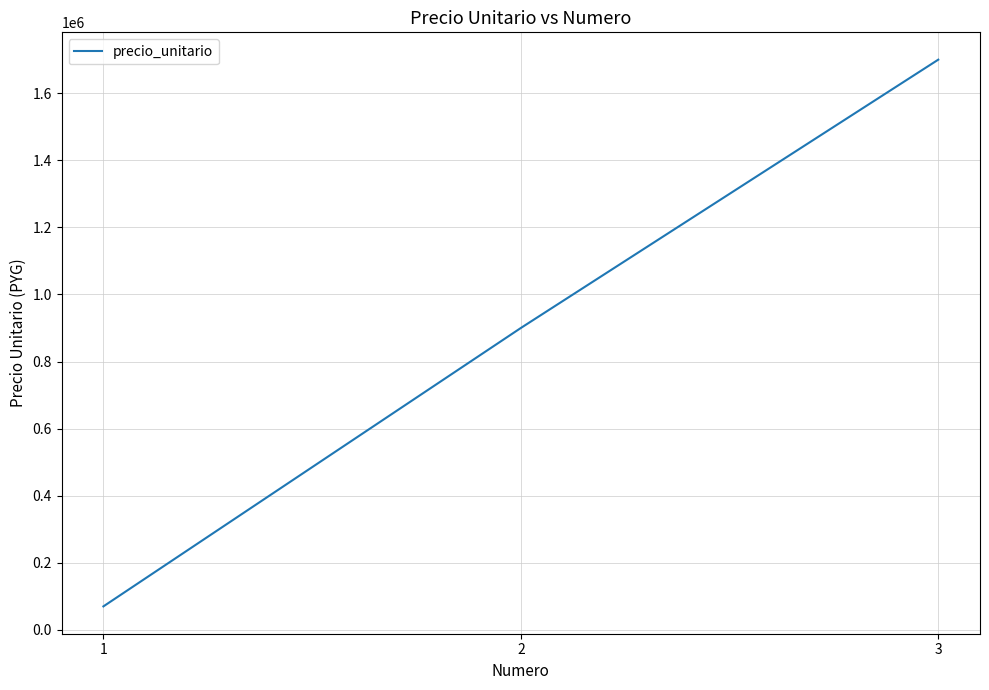

How many lines are shown in the chart?

1